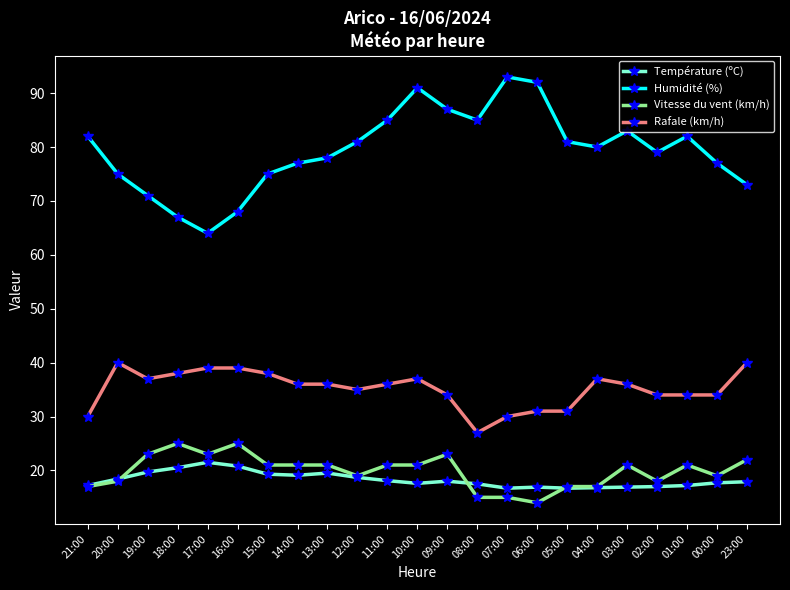

True or false: Humidité (%) and Vitesse du vent (km/h) intersect in this chart.

False